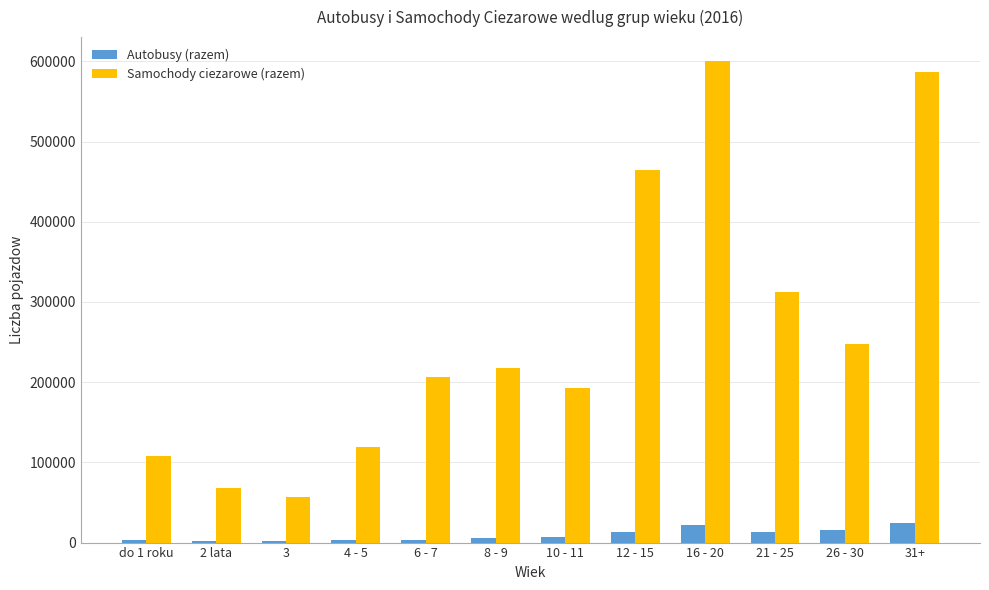

How many distinct data groups are displayed?

2